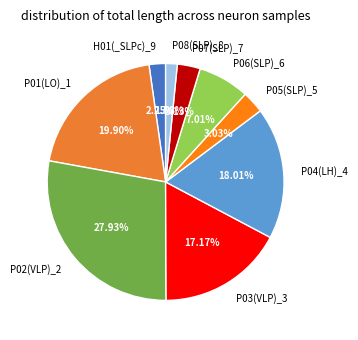

To the nearest percent, what is the average slice percentage?

11%